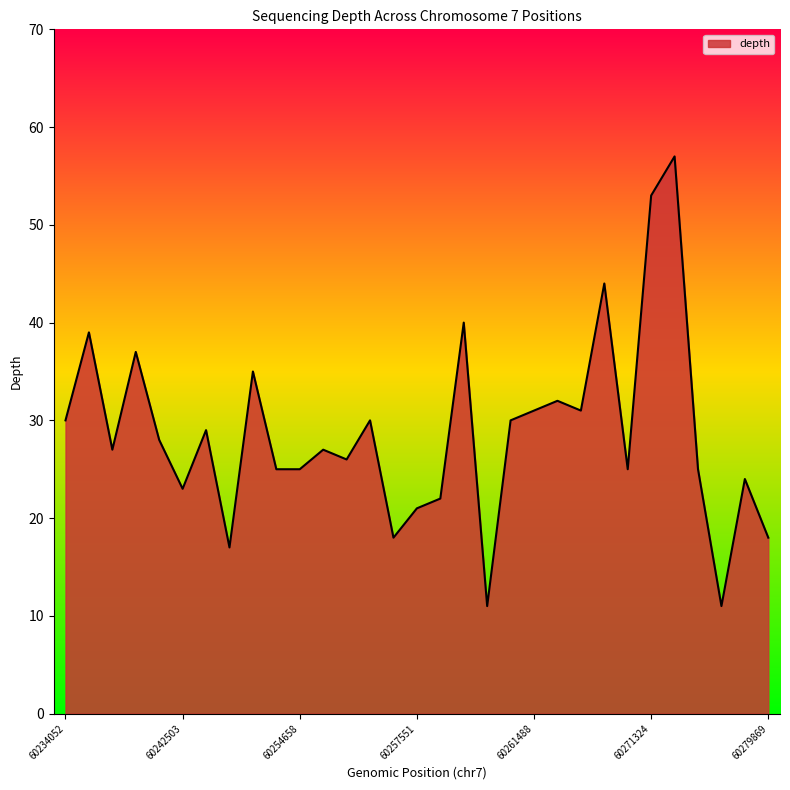

What is the greatest value displayed?

57